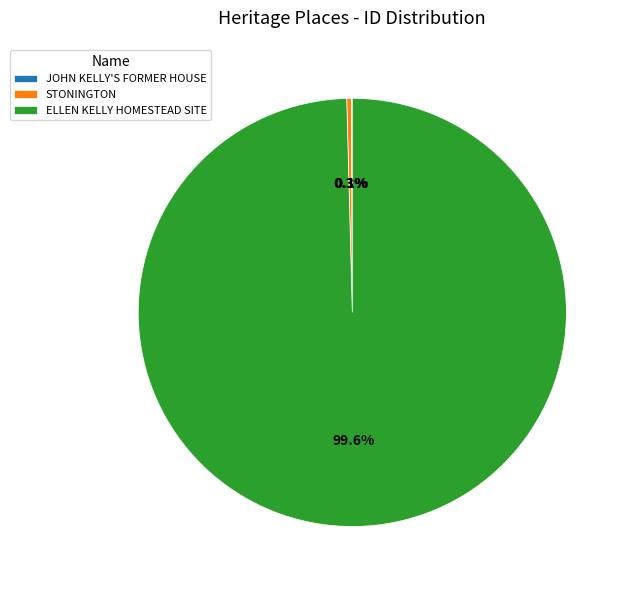

Do STONINGTON and ELLEN KELLY HOMESTEAD SITE together represent more than half of the pie?

Yes